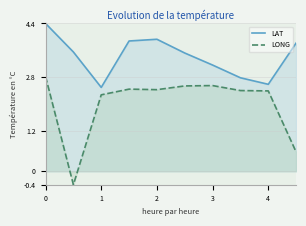

What is the value of the LONG point at the 6th from the left?

2.5